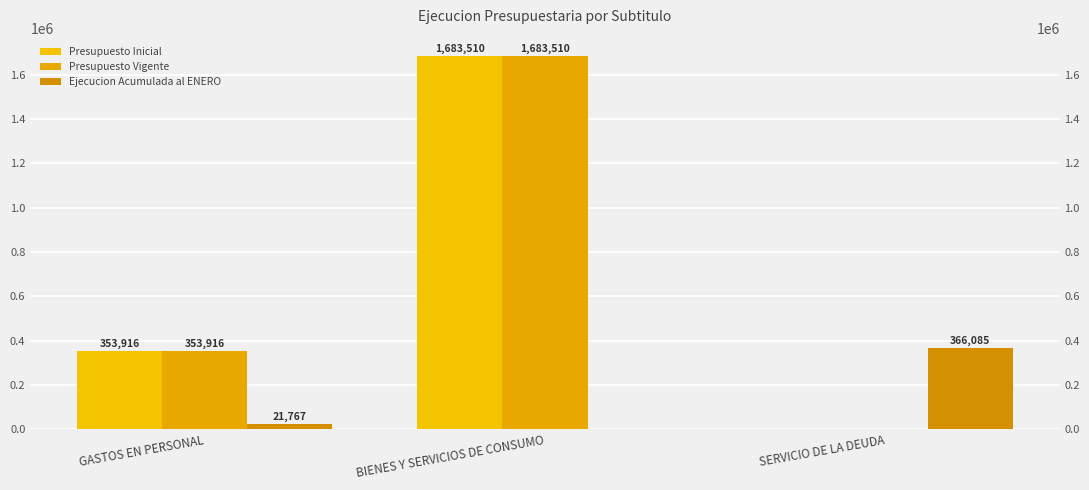

Rank the categories by Presupuesto Vigente value from highest to lowest.

BIENES Y SERVICIOS DE CONSUMO, GASTOS EN PERSONAL, SERVICIO DE LA DEUDA